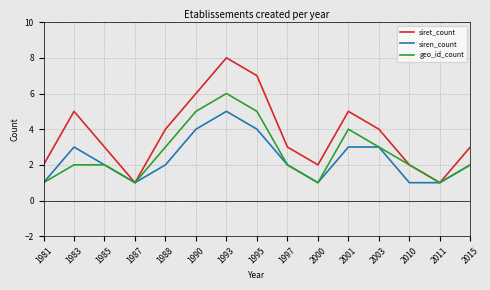

Which series changed the most between 1981 and 1995?

siret_count